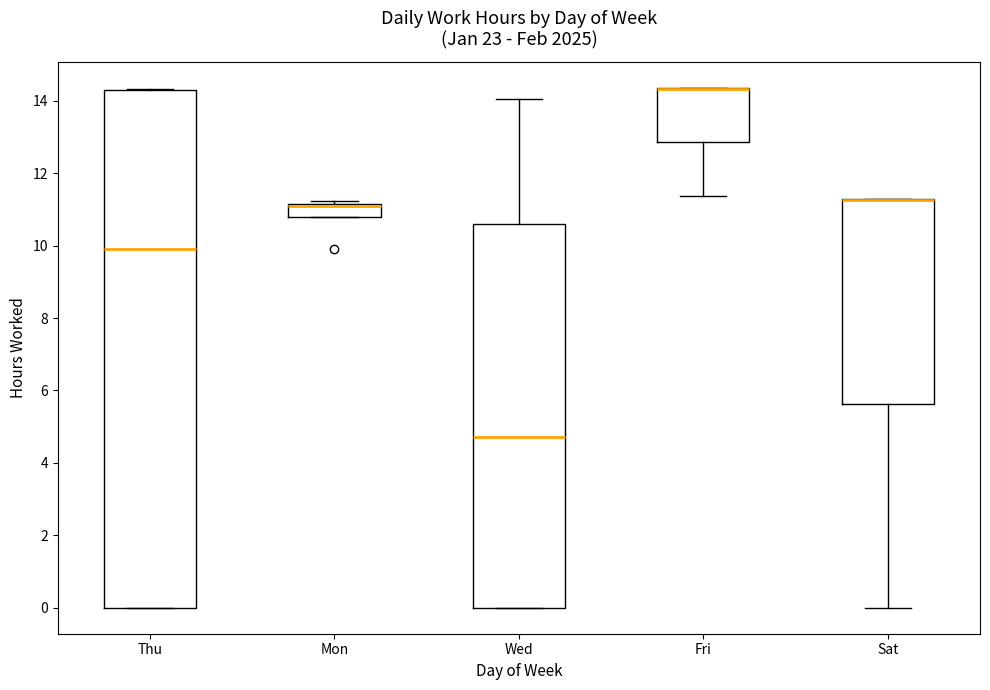

Reading left to right, read every box against the y-axis: the position of its median line, the range the box covers, and the ends of its whiskers. The values are not printed on the chart, so give them approximately, as read against the axis.

Thu: median 10.0, box 0.0 to 14.4, whiskers 0.0 to 14.4
Mon: median 11.2 (drawn on the box's upper edge), box 10.8 to 11.2, whiskers 10.8 to 11.2 (just above the box's upper edge)
Wed: median 4.8, box 0.0 to 10.6, whiskers 0.0 to 14.0
Fri: median 14.4 (drawn on the box's upper edge), box 12.8 to 14.4, whiskers 11.4 to 14.4
Sat: median 11.2 (drawn on the box's upper edge), box 5.6 to 11.2, whiskers 0.0 to 11.4